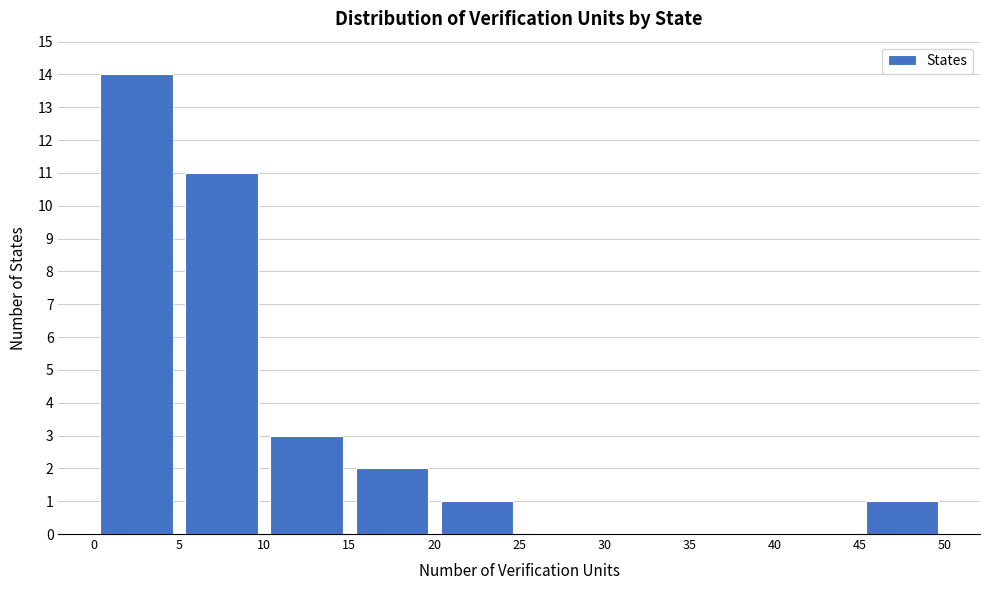

How tall is the bar that spans 5 to 10 on the x-axis? The values are not printed on the chart, so give them approximately, as read against the axis.

11